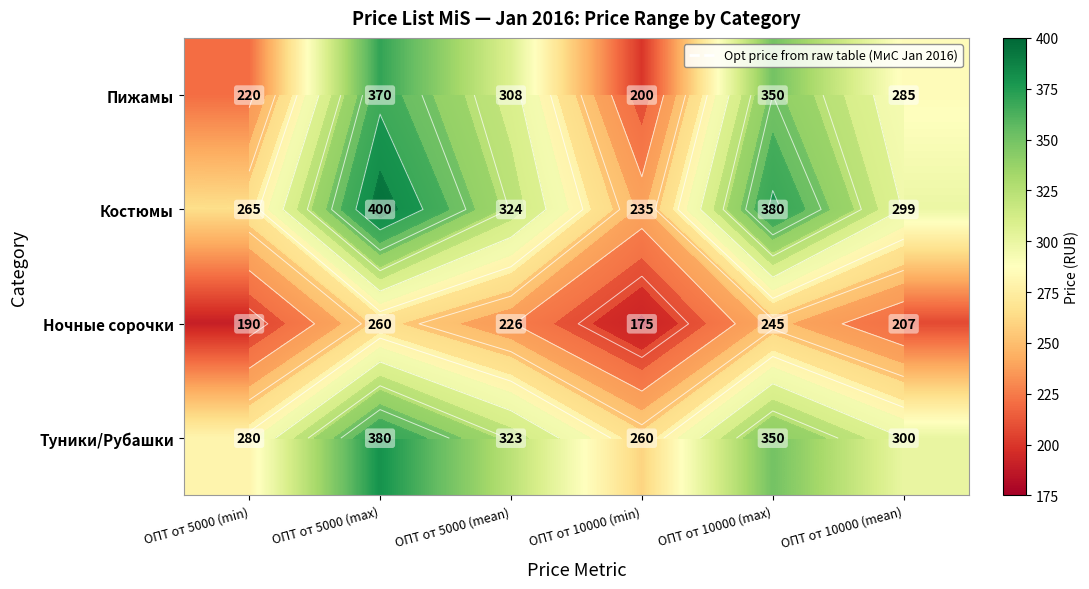

What is the sum of all Костюмы values?

1902.5